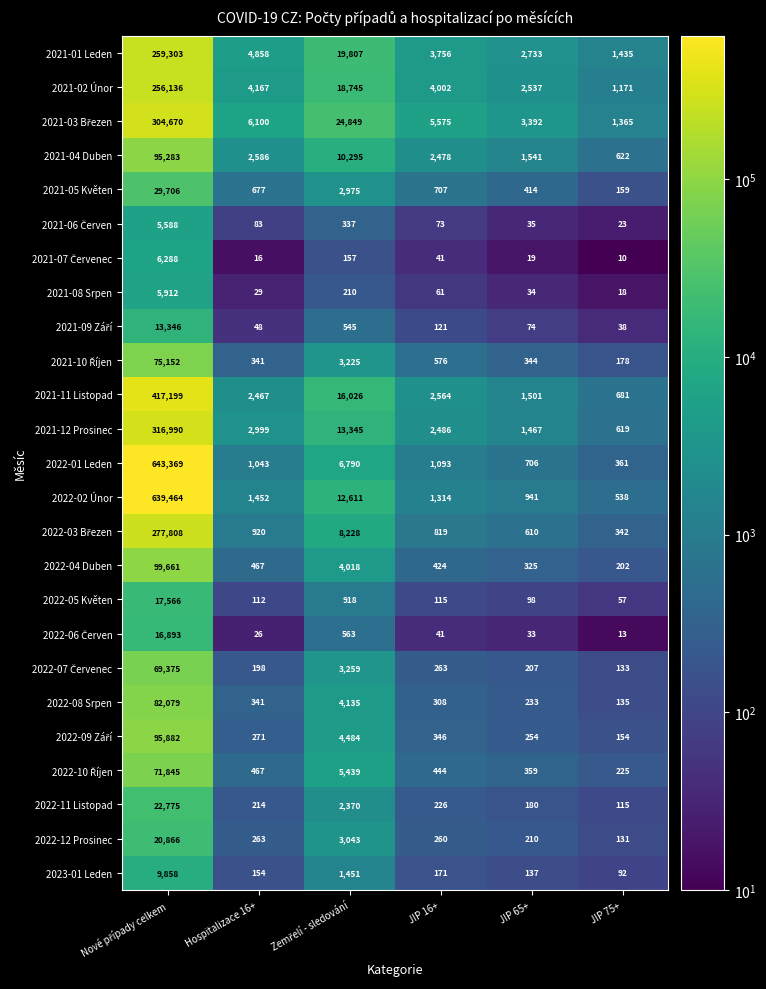

What is the total value across all series at JIP 65+?

18384